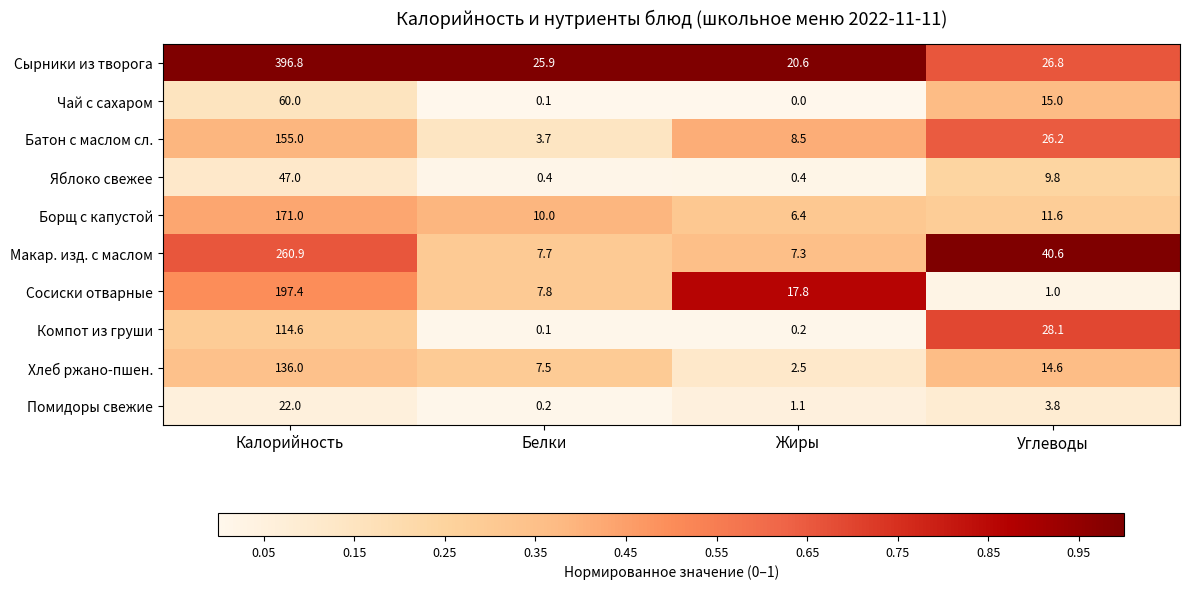

Which series has the largest range (max minus min)?

Сырники из творога